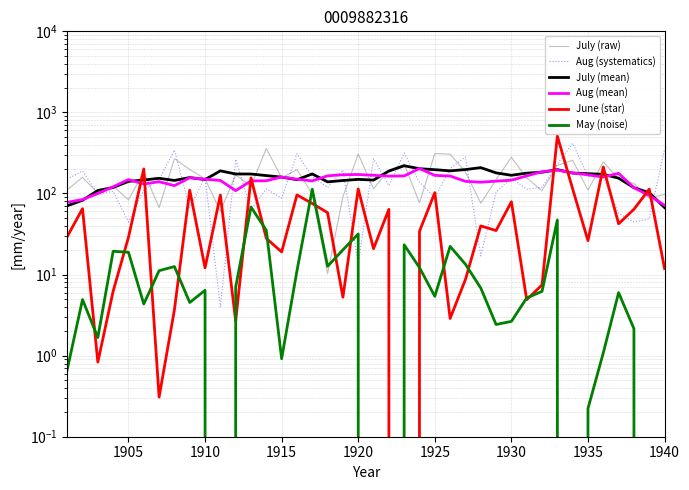

How many values in the June (star) series exceed 34?

21